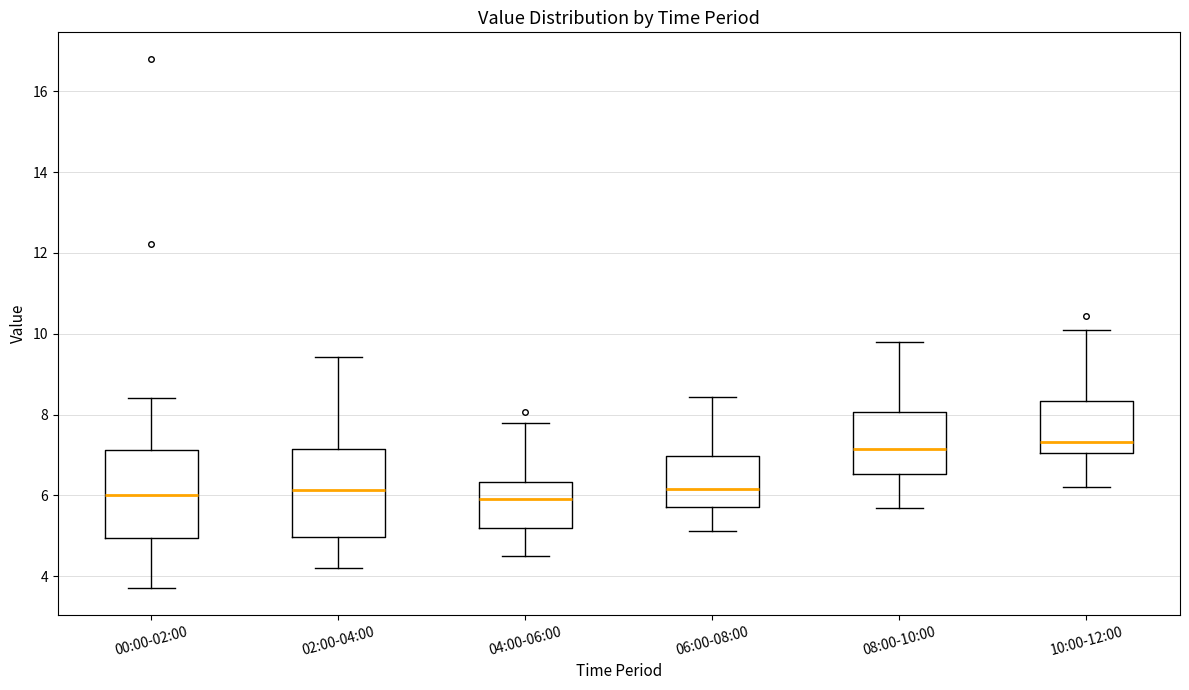

Where does the lower whisker of the box for 04:00-06:00 end on the y-axis? The values are not printed on the chart, so give them approximately, as read against the axis.

4.6